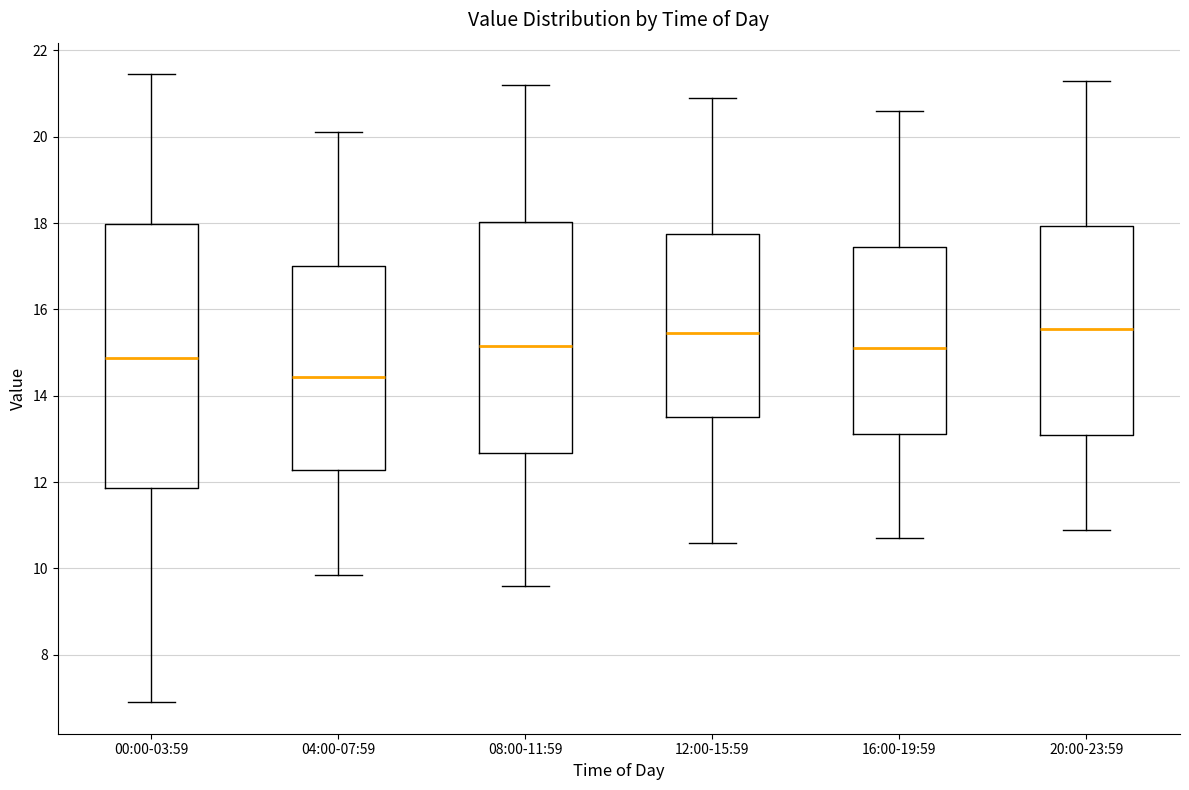

Reading left to right, transcribe this box plot: for each box, give where its median line is, the range the box spans, and where its two whiskers end, as read against the y-axis. The values are not printed on the chart, so give them approximately, as read against the axis.

00:00-03:59: median 14.8, box 11.8 to 18.0, whiskers 7.0 to 21.4
04:00-07:59: median 14.4, box 12.2 to 17.0, whiskers 9.8 to 20.2
08:00-11:59: median 15.2, box 12.6 to 18.0, whiskers 9.6 to 21.2
12:00-15:59: median 15.4, box 13.6 to 17.8, whiskers 10.6 to 21.0
16:00-19:59: median 15.2, box 13.2 to 17.4, whiskers 10.8 to 20.6
20:00-23:59: median 15.6, box 13.2 to 18.0, whiskers 11.0 to 21.4